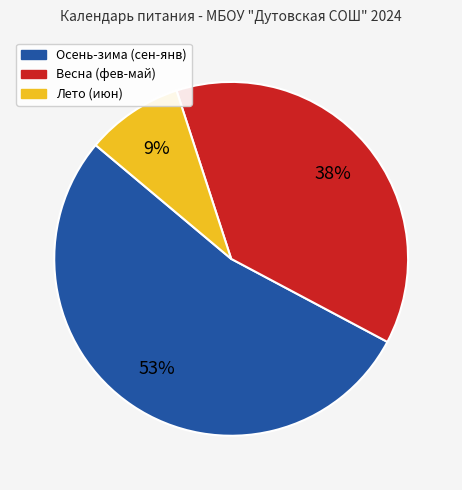

Is there any slice that represents more than half of the pie?

Yes